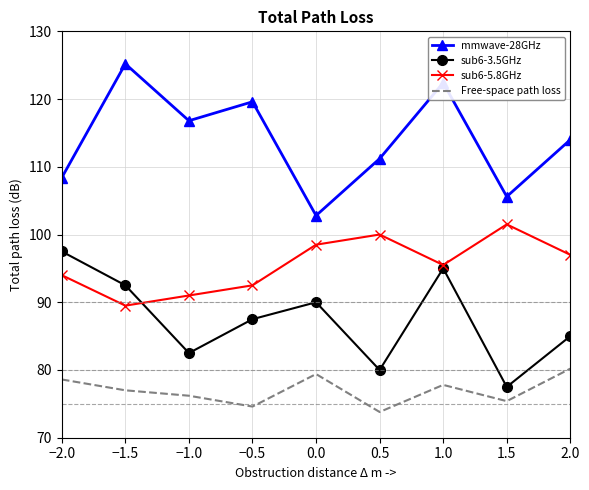

What is the lowest value of the sub6-3.5GHz series?

77.5